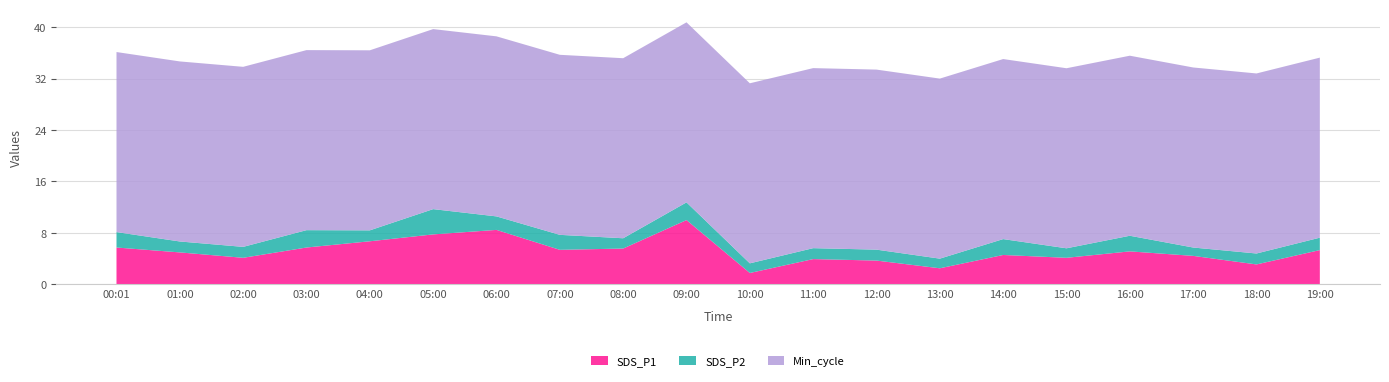

Reading left to right, what are all the values shown in this chart?

SDS_P1: 5.7	5.0	4.1	5.7	6.7	7.8	8.5	5.4	5.6	10.0	1.8	3.9	3.7	2.5	4.6	4.1	5.1	4.4	3.1	5.3
SDS_P2: 2.4	1.7	1.7	2.7	1.7	3.9	2.1	2.3	1.6	2.8	1.5	1.7	1.7	1.5	2.5	1.5	2.4	1.3	1.7	1.9
Min_cycle: 28.0	28.0	28.0	28.0	28.0	28.0	28.0	28.0	28.0	28.0	28.0	28.0	28.0	28.0	28.0	28.0	28.0	28.0	28.0	28.0